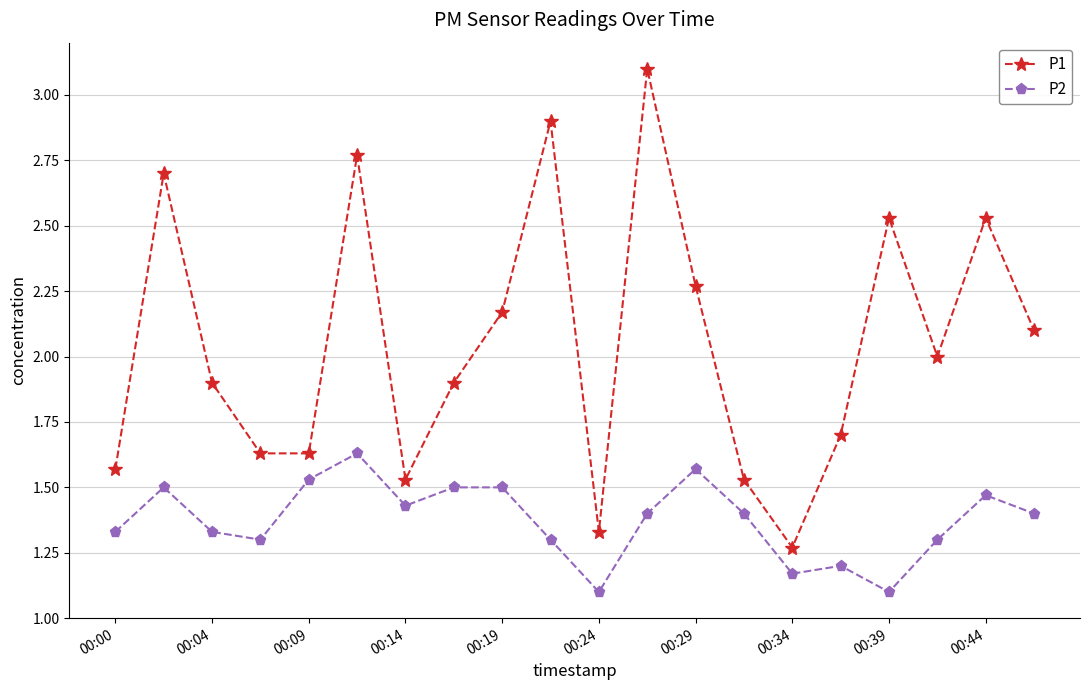

Which series has the widest spread of values?

P1